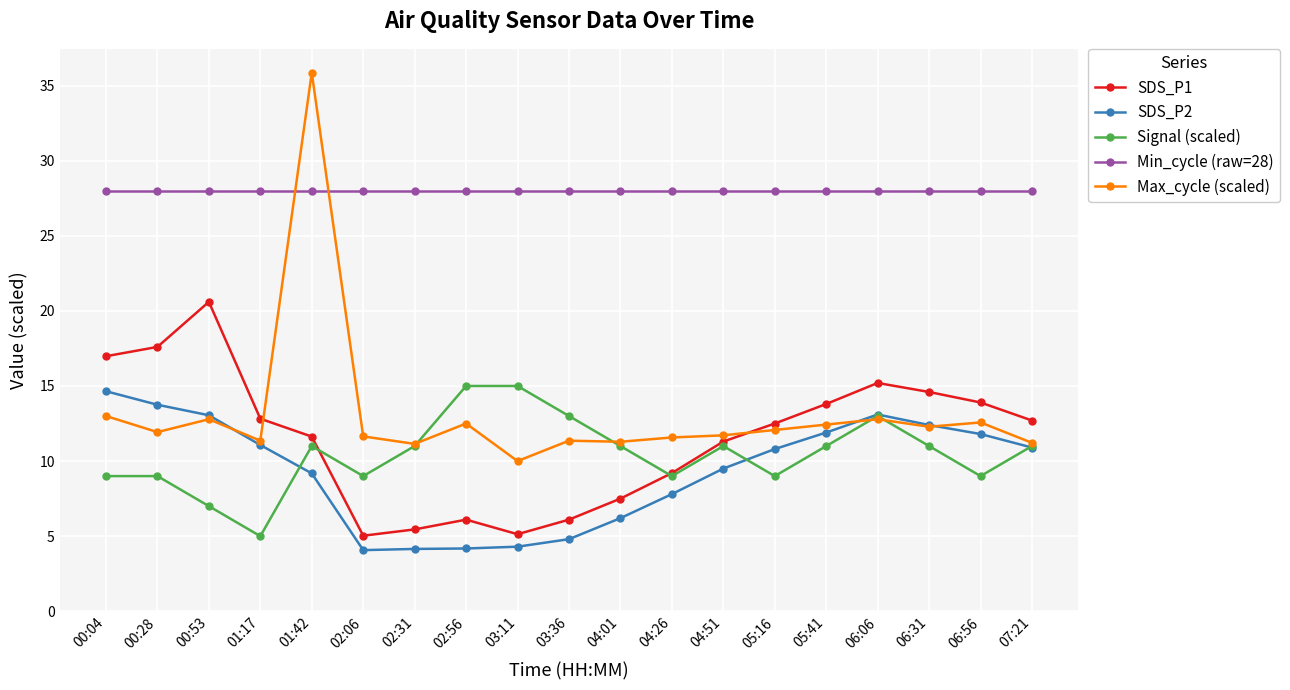

What is the lowest value of the SDS_P1 series?

5.0